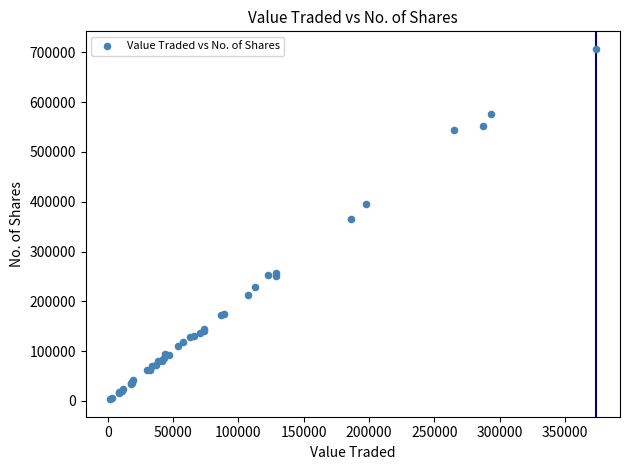

What Y value in the scatter plot is closest to 355242?

365566